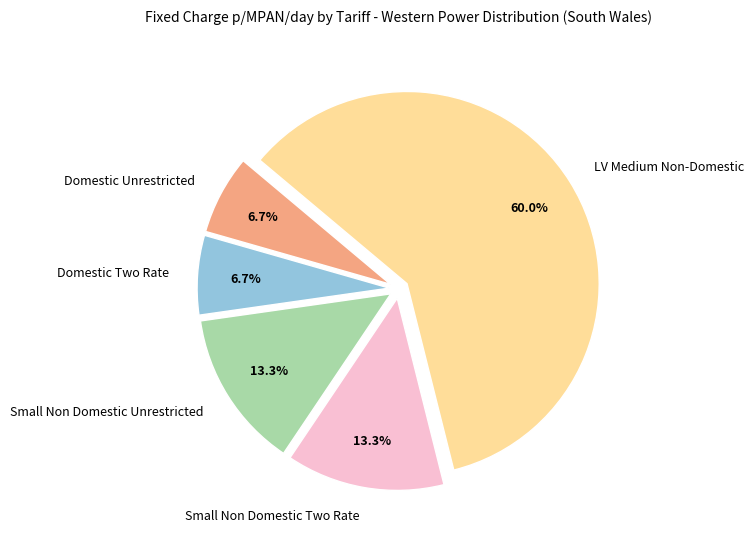

Between Domestic Unrestricted and LV Medium Non-Domestic, which is larger?

LV Medium Non-Domestic